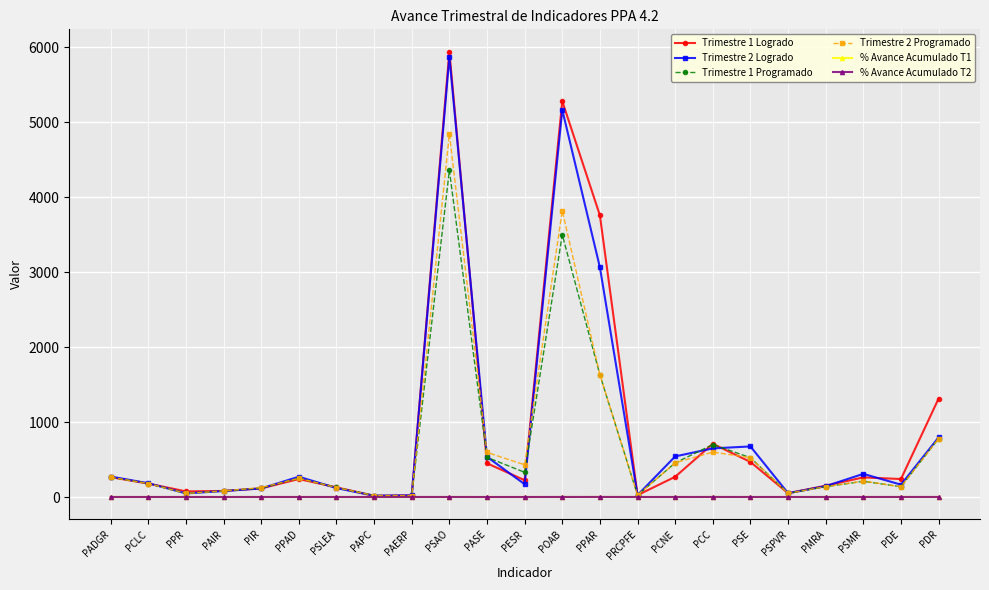

What is the sum of all Trimestre 2 Programado values?

15356.0